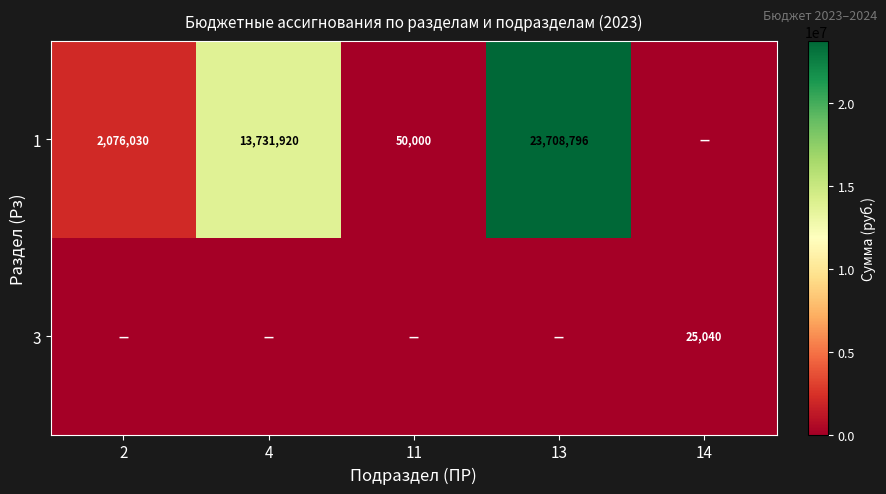

What is the difference between the 1 values at 13 and 4?

9976876